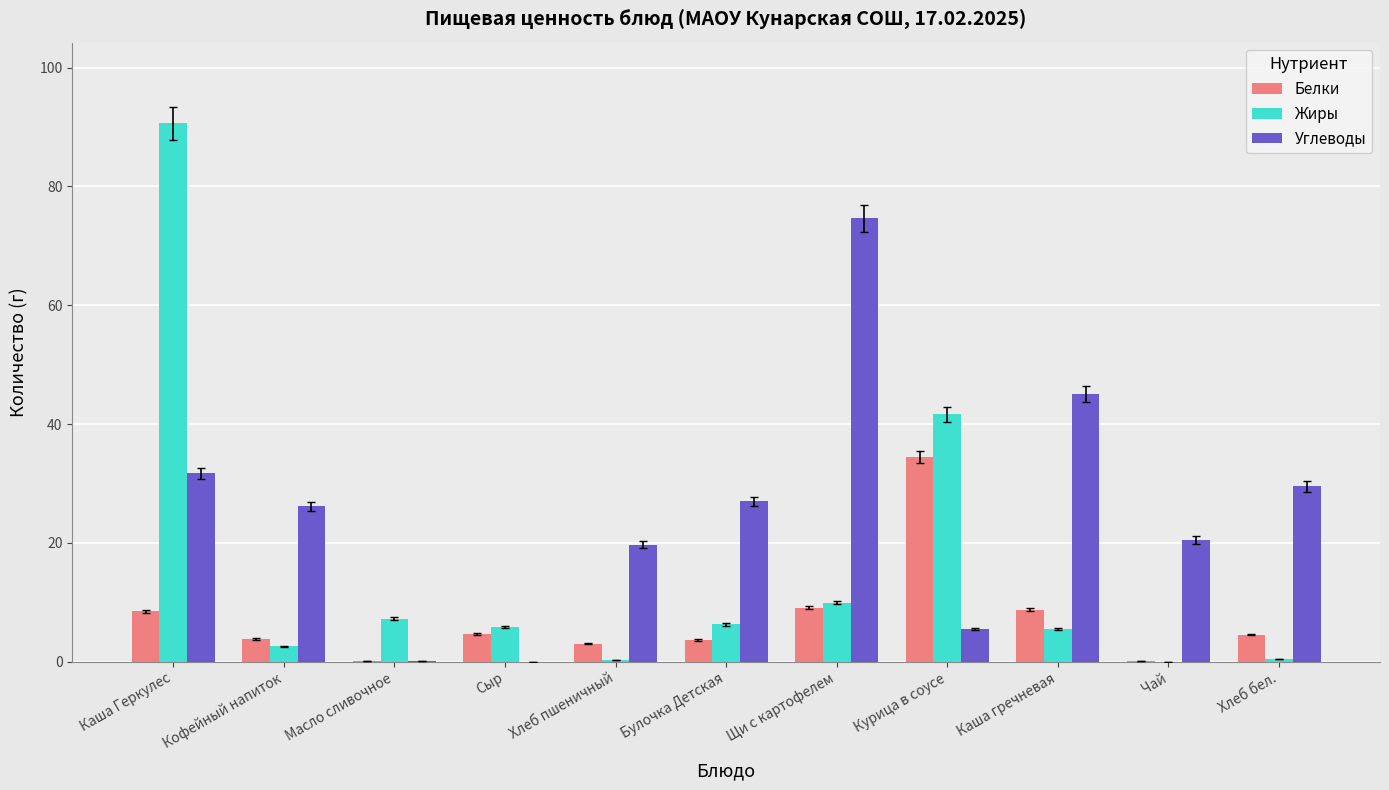

The value of Жиры at Каша гречневая is 5.4. True or false?

True